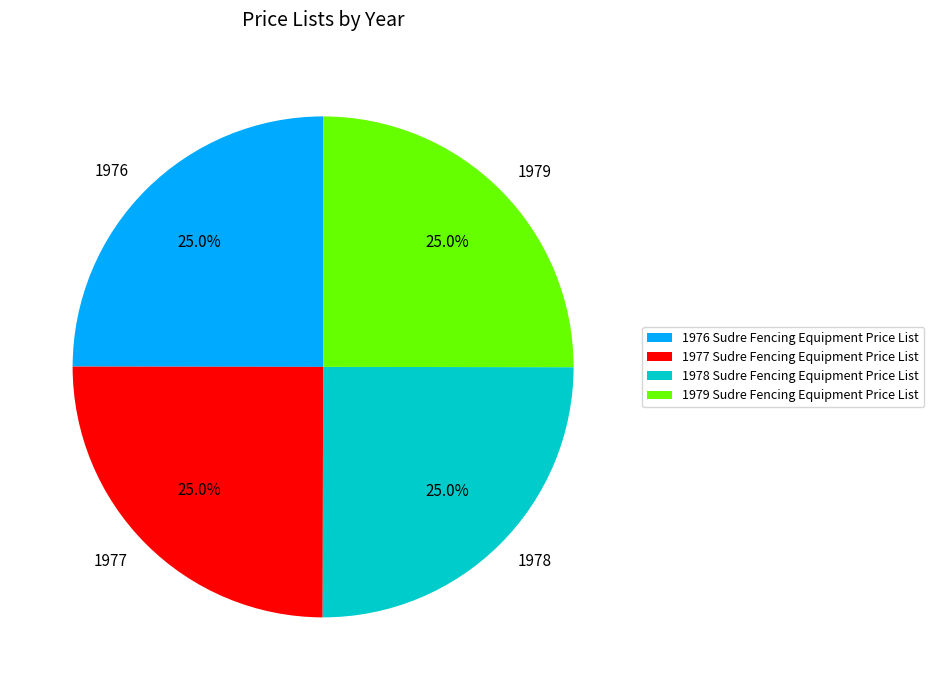

How many slices are in this pie chart?

4